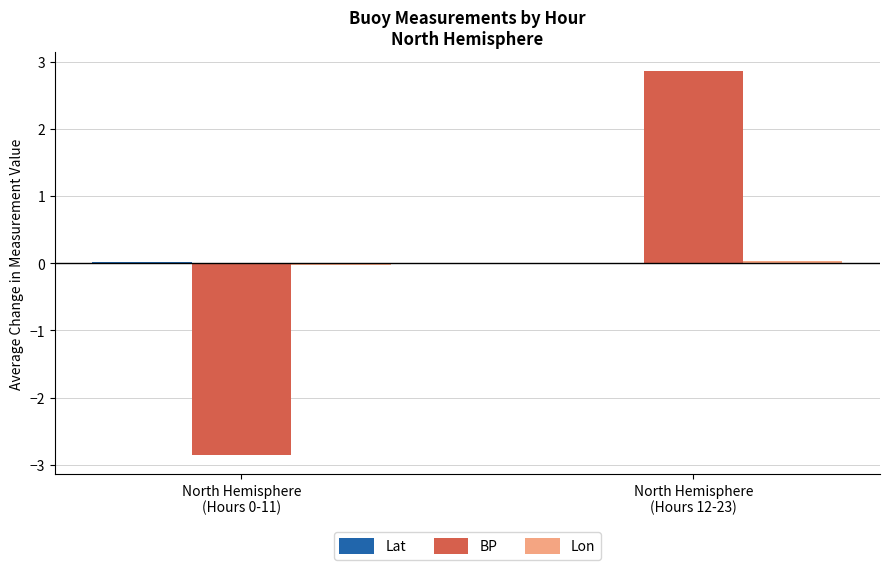

What is the greatest value displayed?

2.9